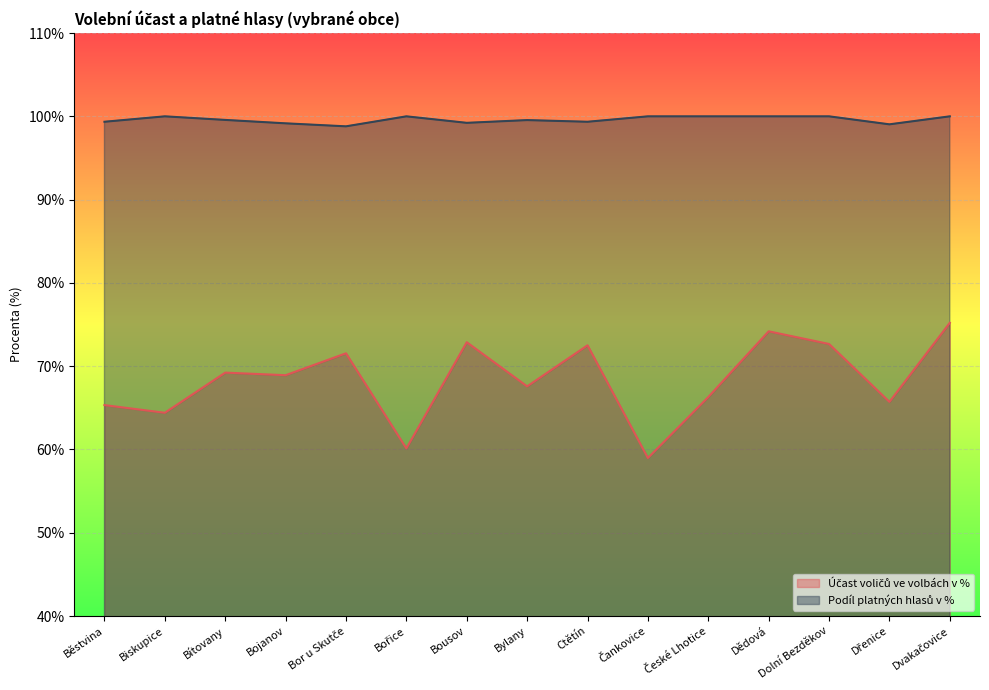

The Podíl platných hlasů v % series shows 25.3 at Čankovice. True or false?

False